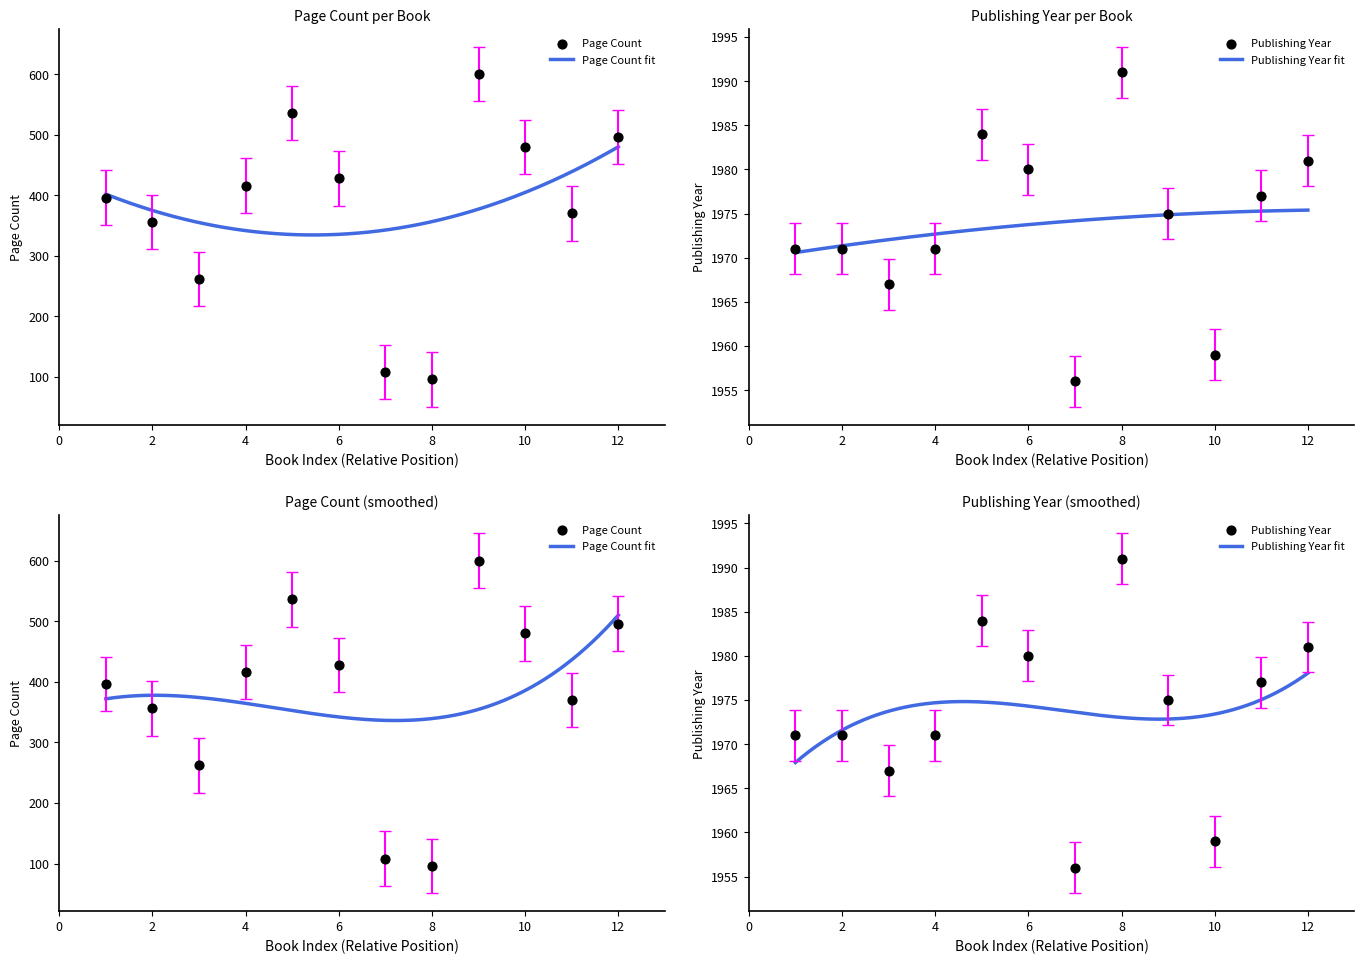

Which series contains the lowest Y value?

Page Count